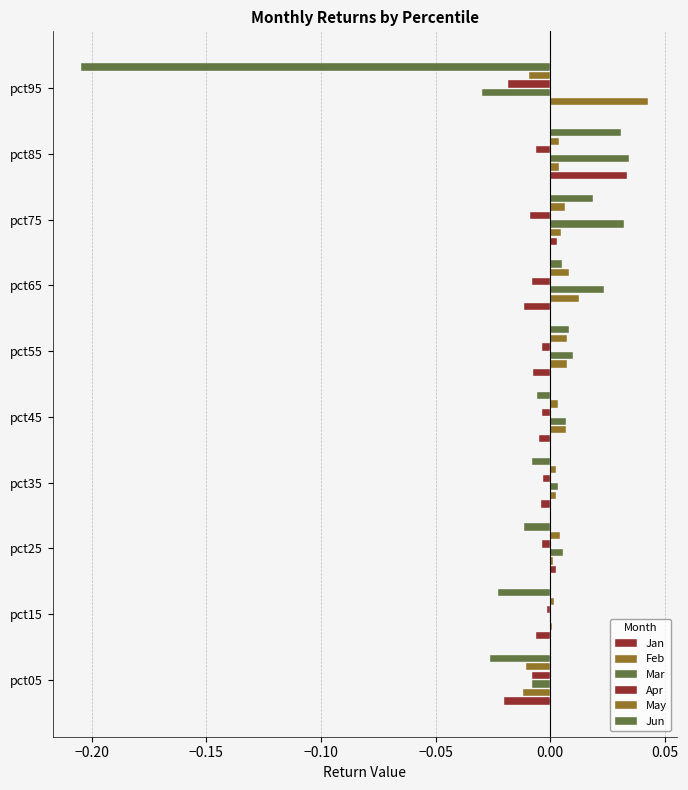

How many categories are shown in the chart?

10